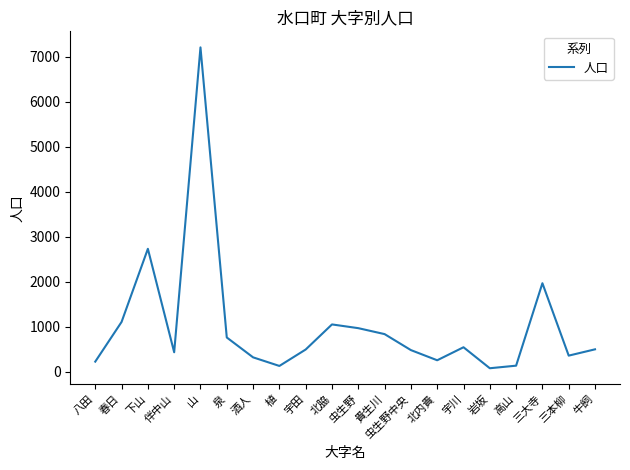

Where is the data nearest to the value 3645?

下山